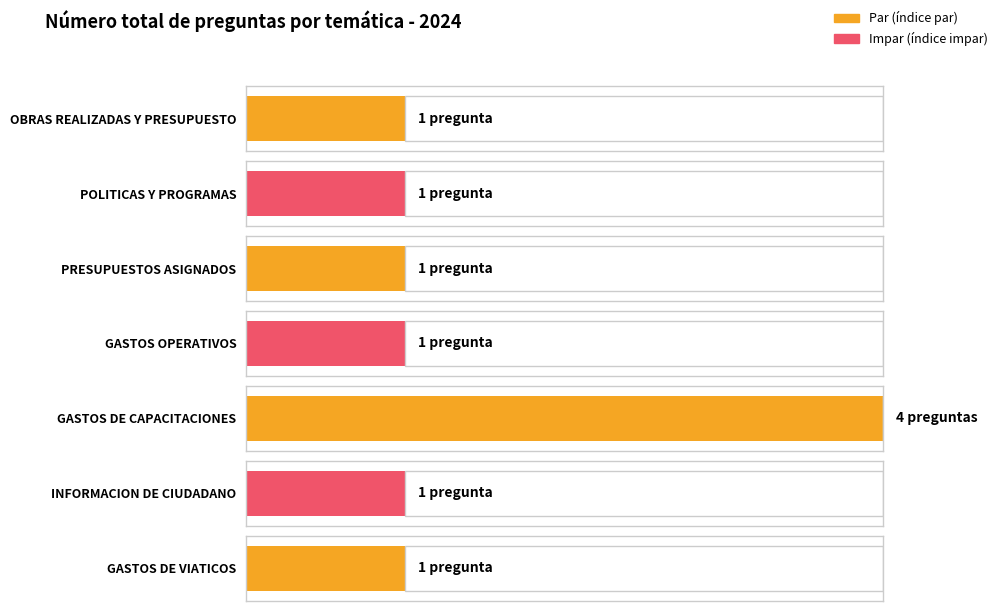

True or false: the data shows 0 at POLITICAS Y PROGRAMAS.

False